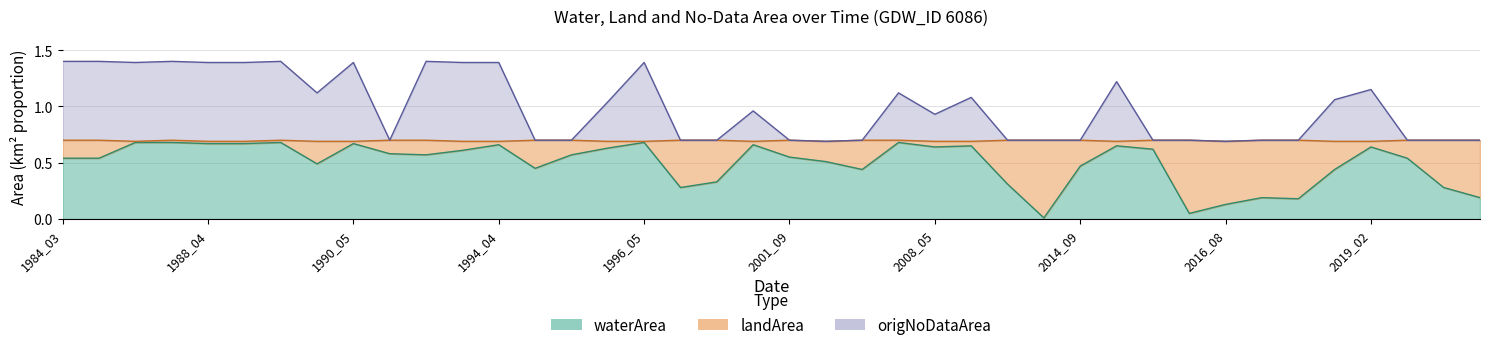

What are all the series names shown in the legend?

waterArea, landArea, origNoDataArea